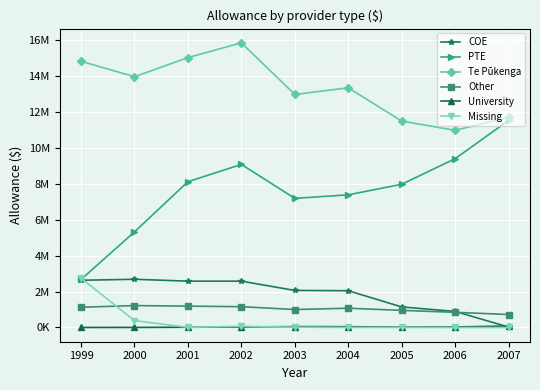

True or false: Te Pūkenga has a value of 11488548 at 2005.

True